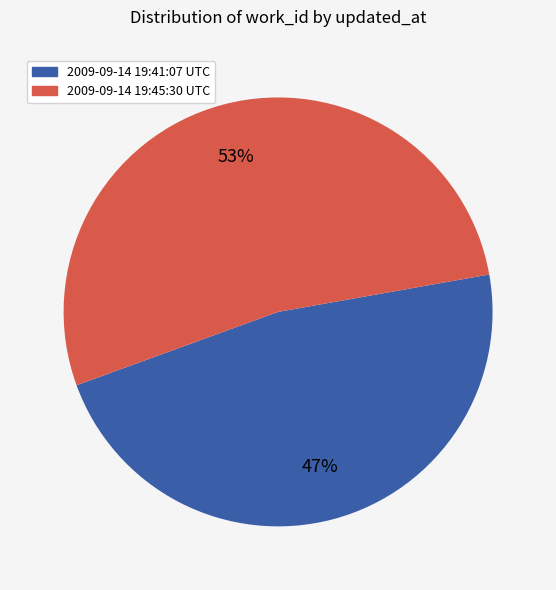

Is it true that 2009-09-14 19:41:07 UTC is 41% of the pie?

False